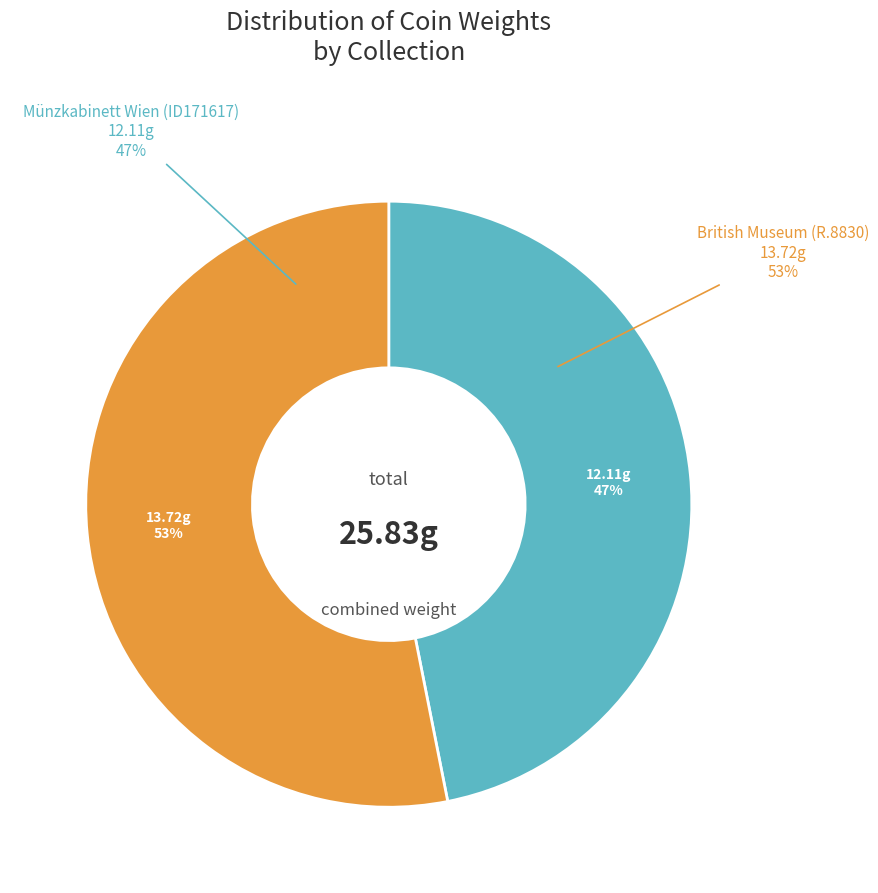

Which slice is the largest?

British Museum (R.8830)